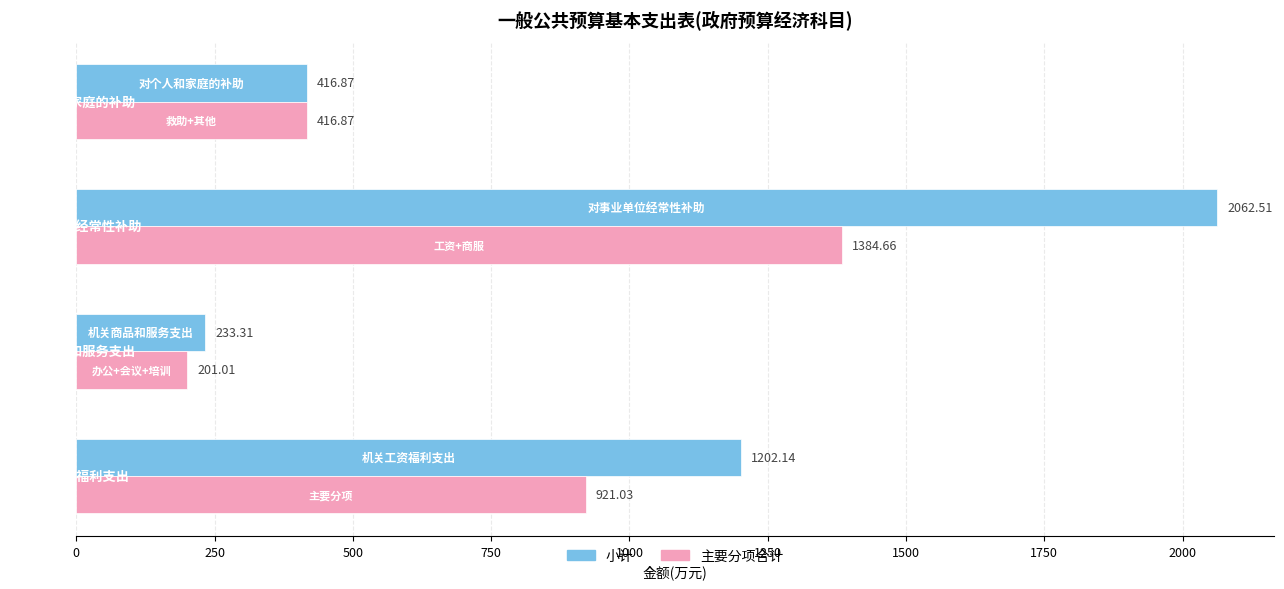

Count the number of categories in the chart.

4